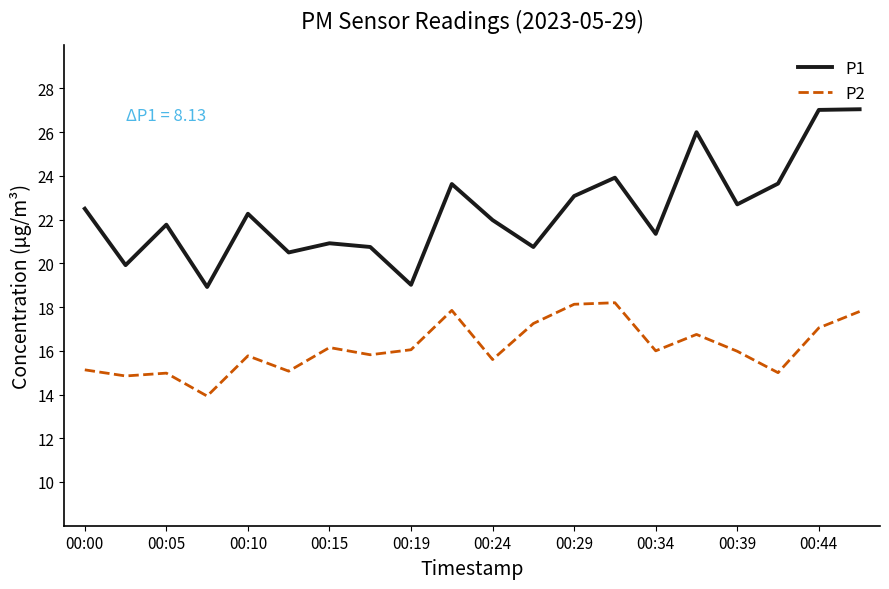

Which series has the largest total across all categories?

P1